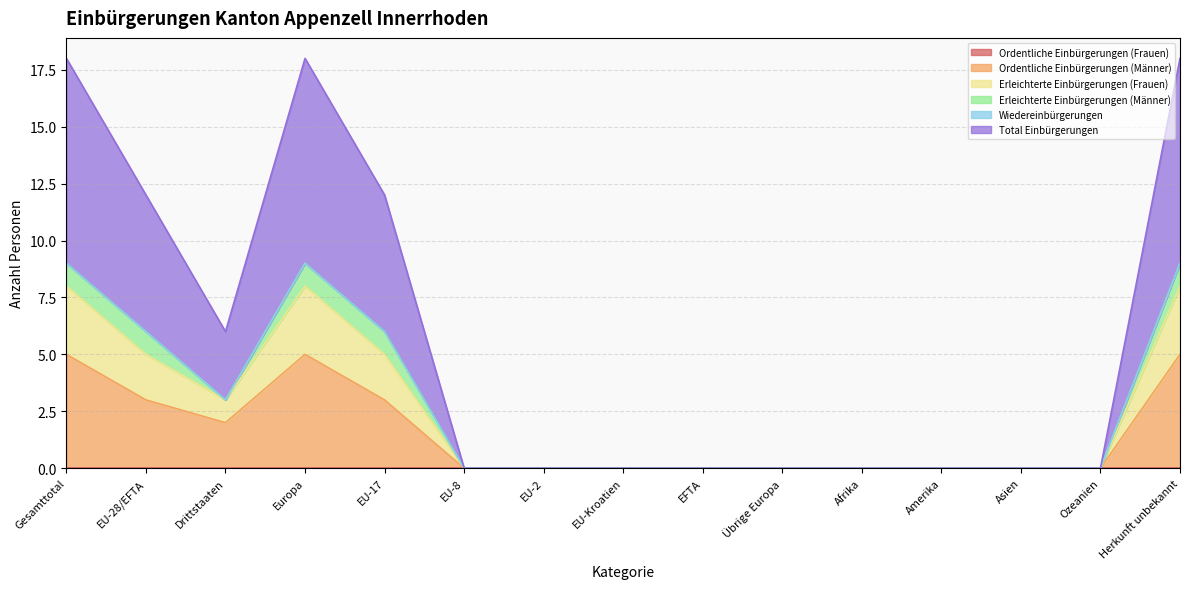

Rank the categories by Ordentliche Einbürgerungen (Männer) value from lowest to highest.

EU-8, EU-2, EU-Kroatien, EFTA, Übrige Europa, Afrika, Amerika, Asien, Ozeanien, Drittstaaten, EU-28/EFTA, EU-17, Gesamttotal, Europa, Herkunft unbekannt